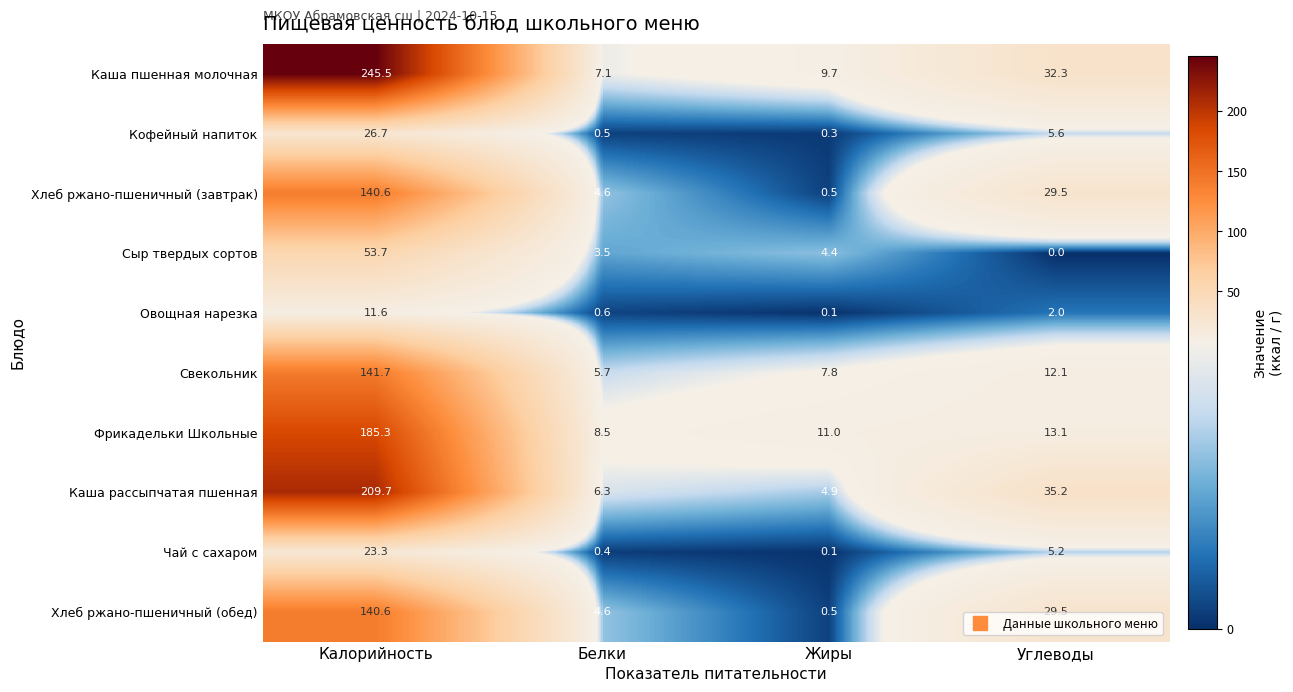

At how many categories does at least one series exceed 40?

1